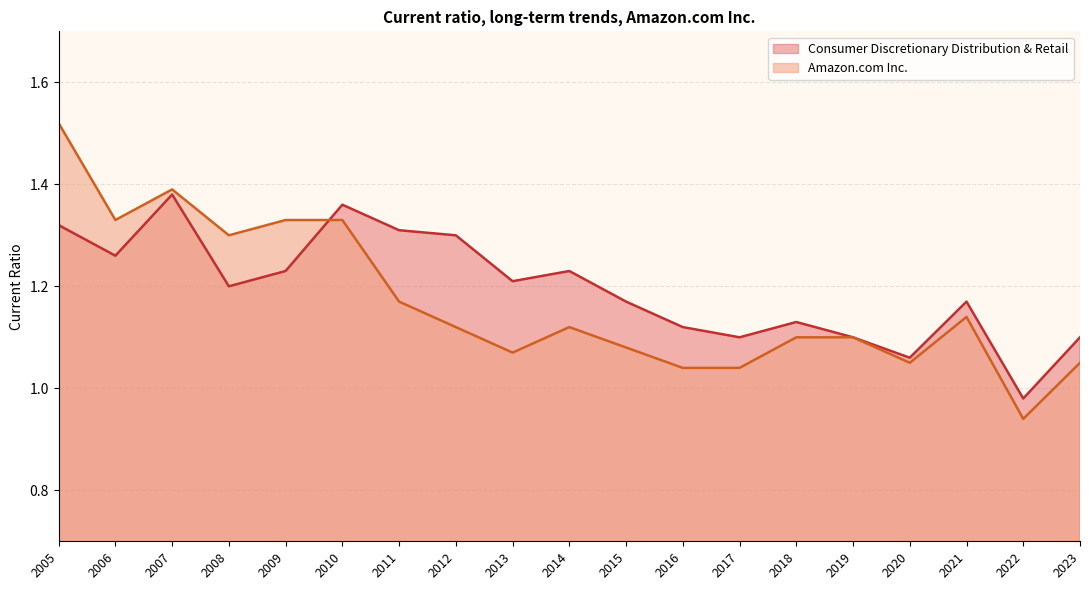

Where does the Consumer Discretionary Distribution & Retail series first go above 1?

2005